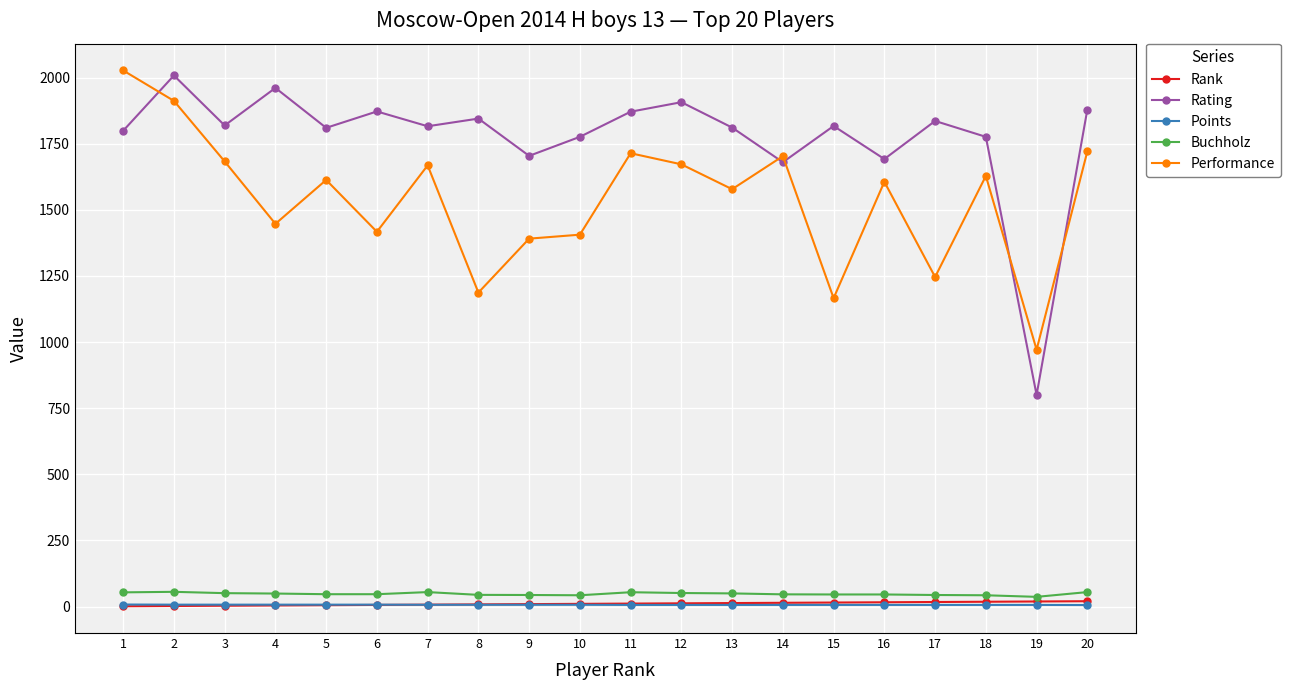

True or false: Rating has a value of 3142.5 at 6.

False